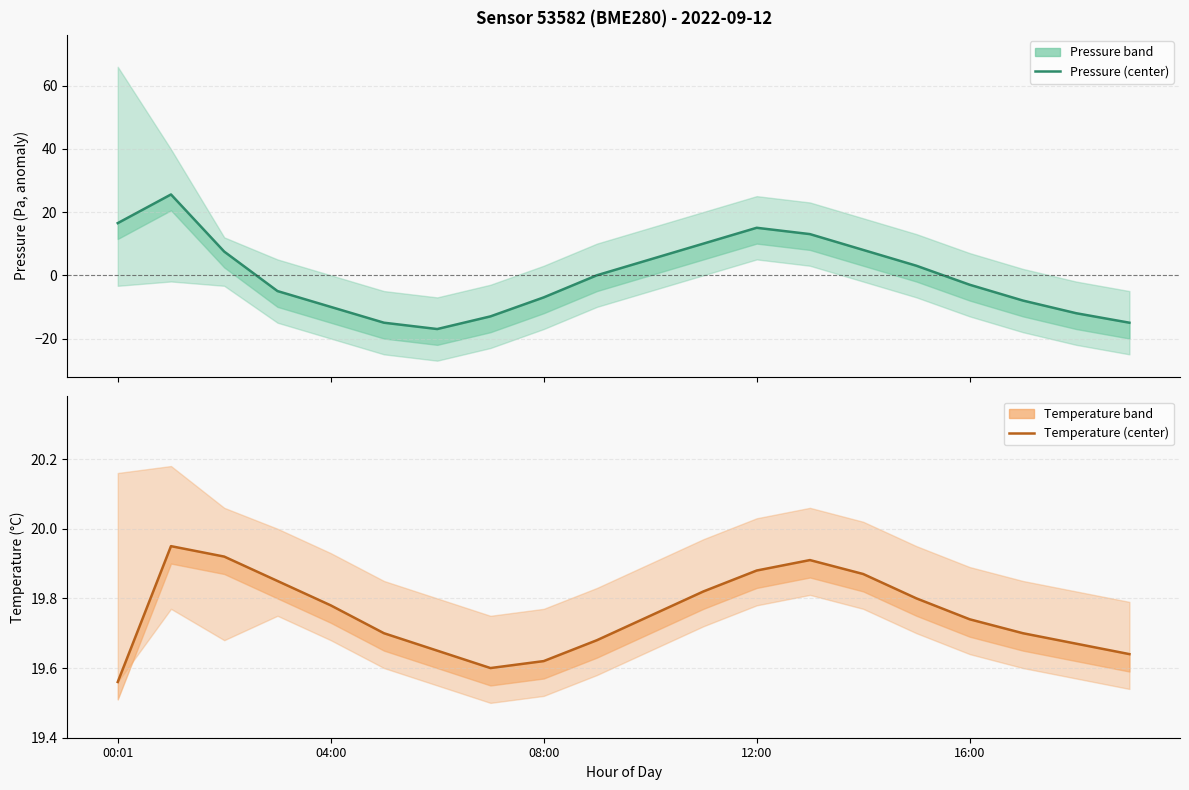

What is the label of the 10th point from the left?

9